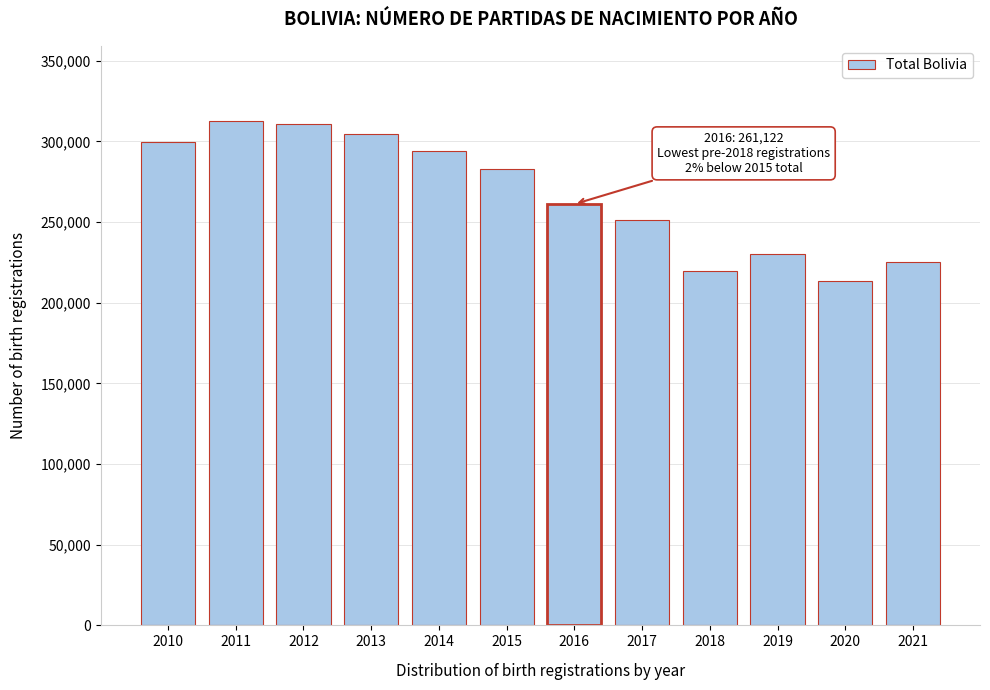

What is the average value?

267124